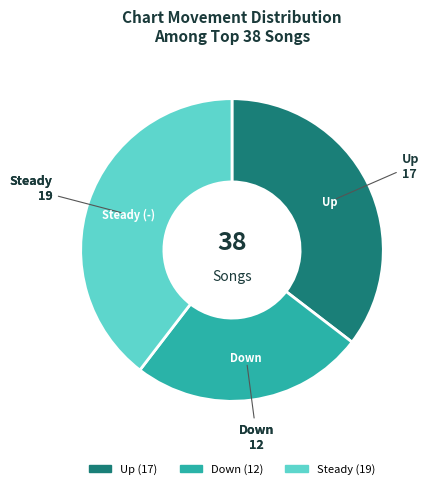

Is there any slice that represents more than half of the pie?

No